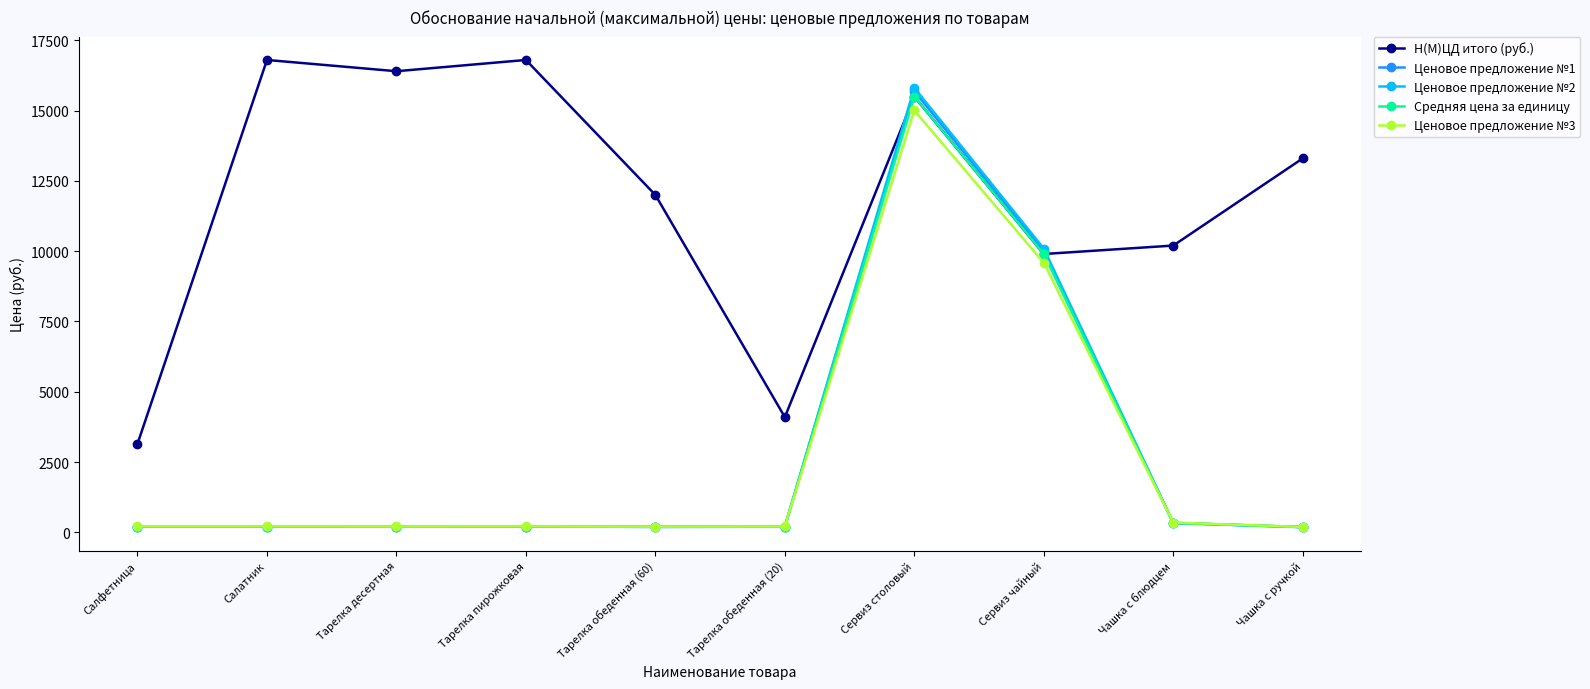

What is the label of the 10th point from the left?

Чашка с ручкой